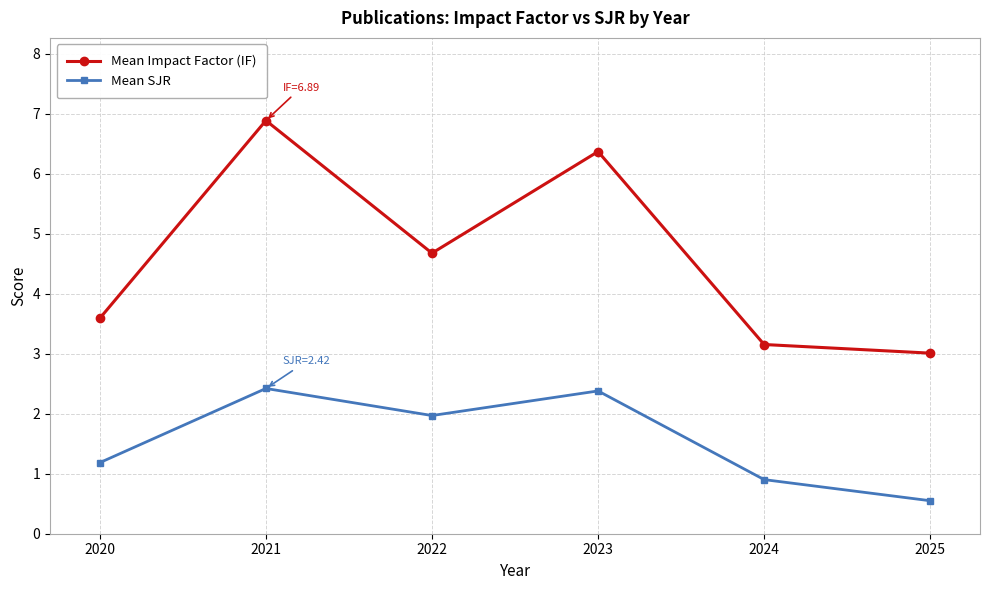

How many categories are shown in the chart?

6